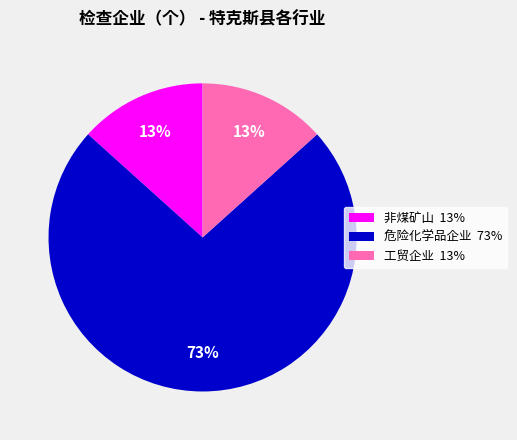

Between 工贸企业 13% and 危险化学品企业 73%, which is larger?

危险化学品企业 73%